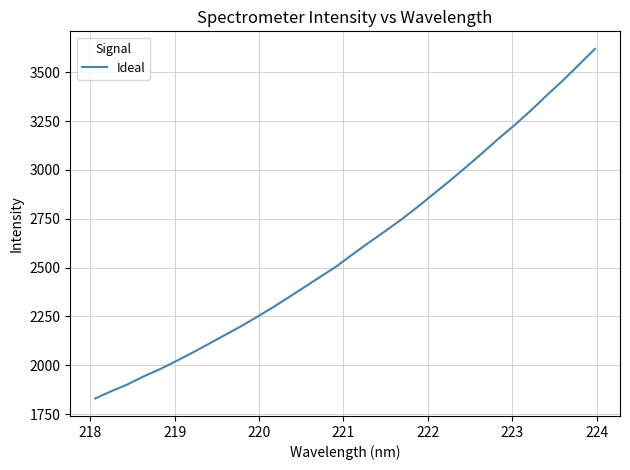

What is the maximum value shown in the chart?

3619.4